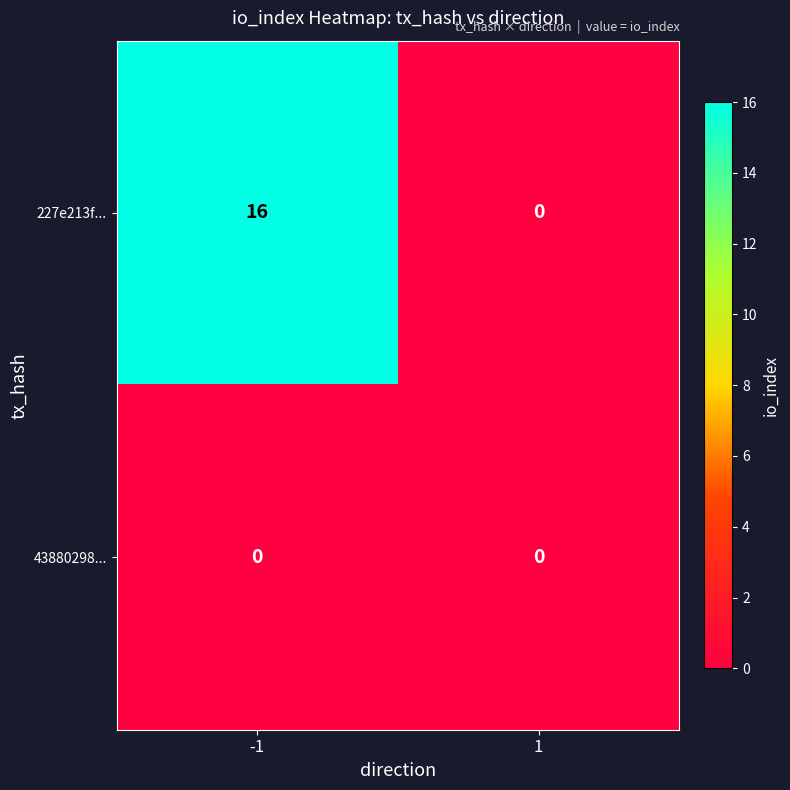

Rank the series by their maximum value, from highest to lowest.

227e213f..., 43880298...